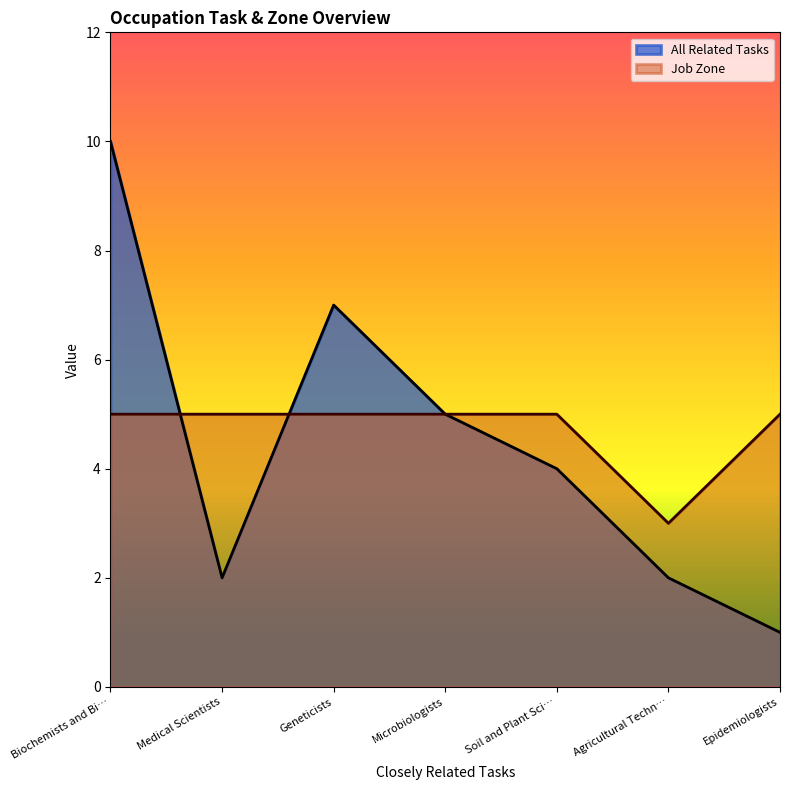

At Biochemists and Bi…, list the series in order from largest to smallest.

All Related Tasks, Job Zone